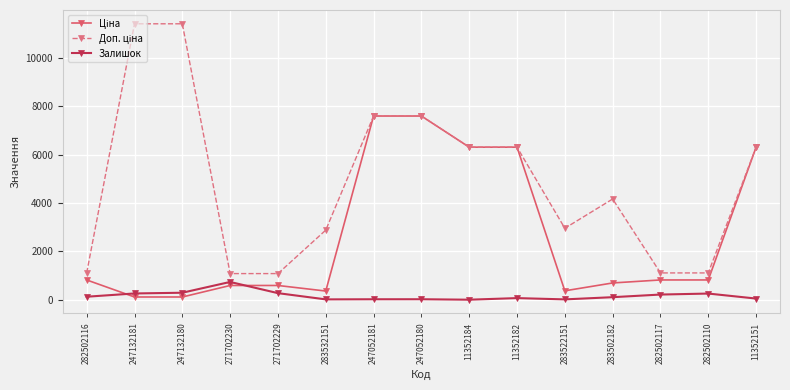

What is the greatest value displayed?

11410.0